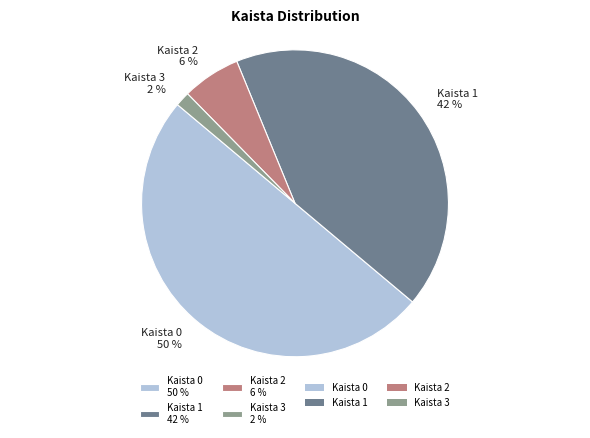

How many segments does this pie chart have?

4